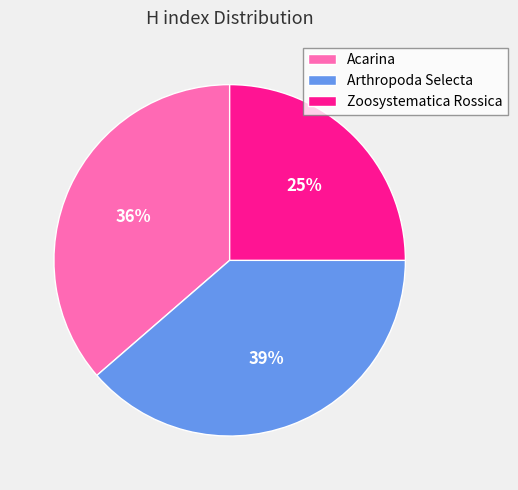

What percentage is the Acarina slice, to the nearest percent?

36%